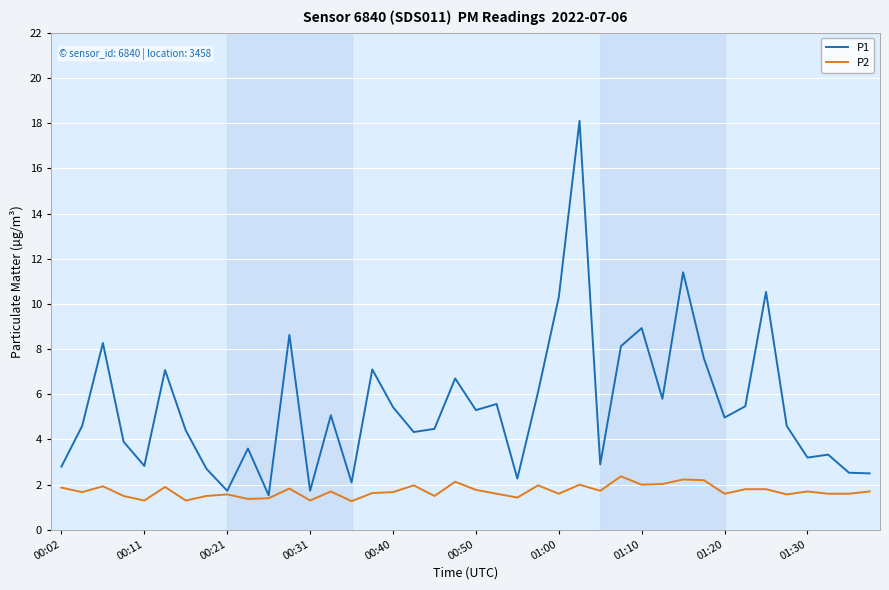

What is the maximum value for P1?

18.1